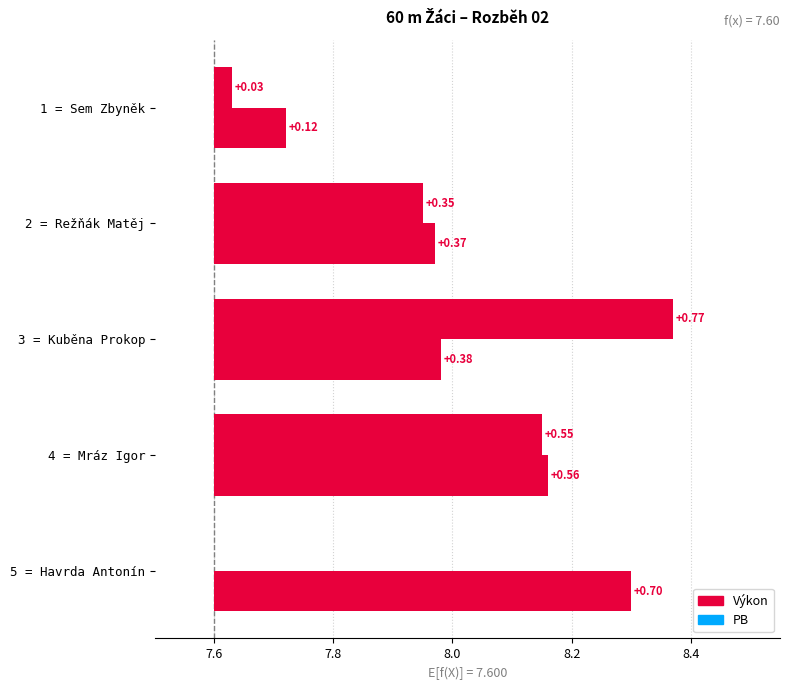

Does the chart contain stacked bars?

No